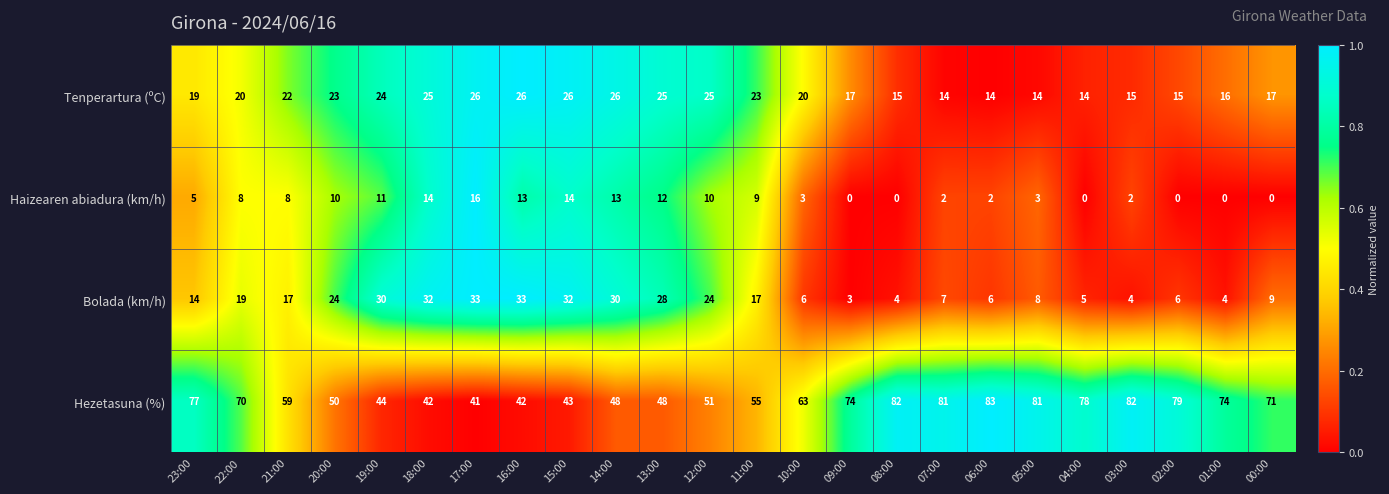

Which category has the highest value across all series?

06:00